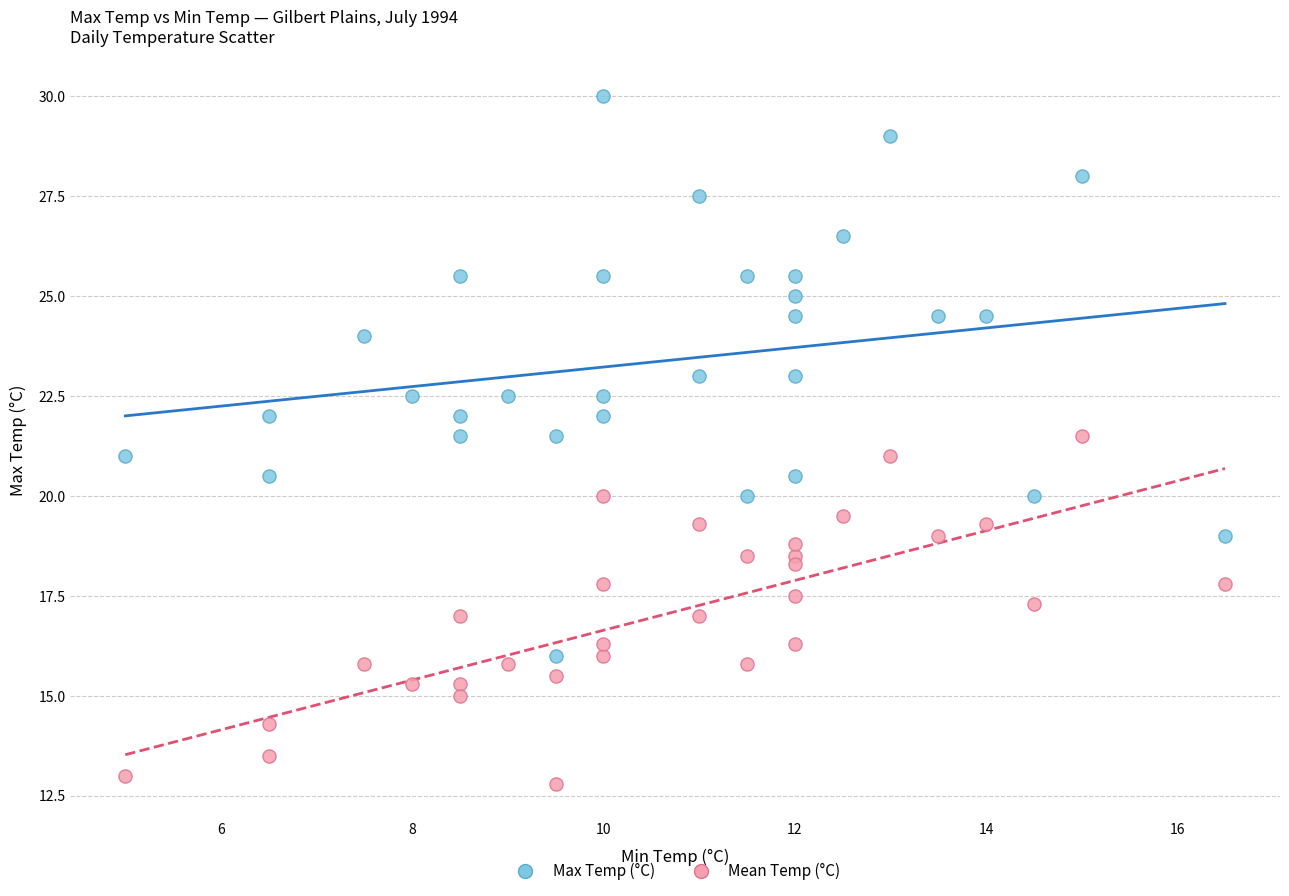

Which series contains the lowest Y value?

Mean Temp (°C)